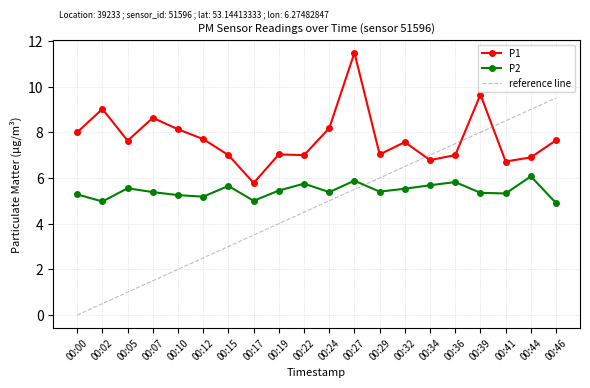

True or false: P2 and P1 cross at least once.

False